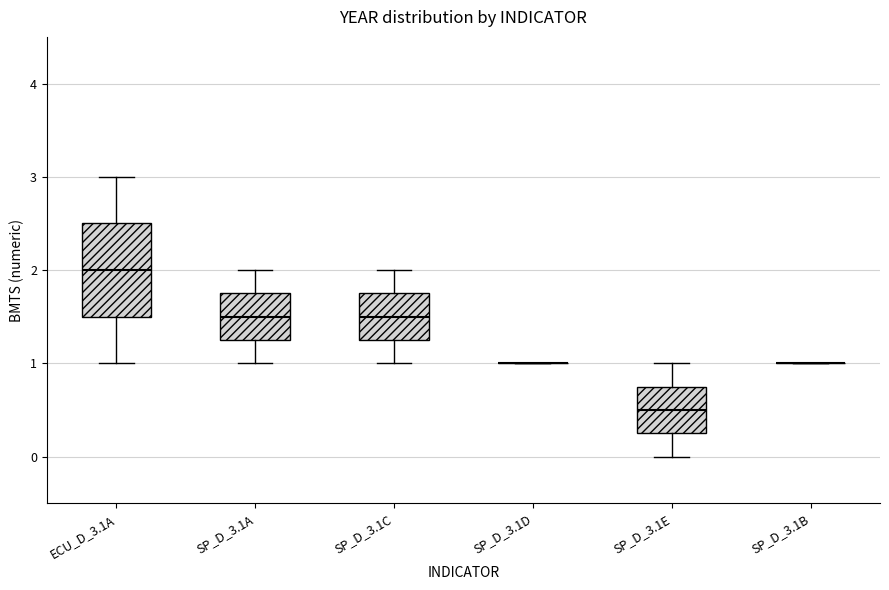

Which box is the tallest, from its lower edge to its upper edge?

ECU_D_3.1A